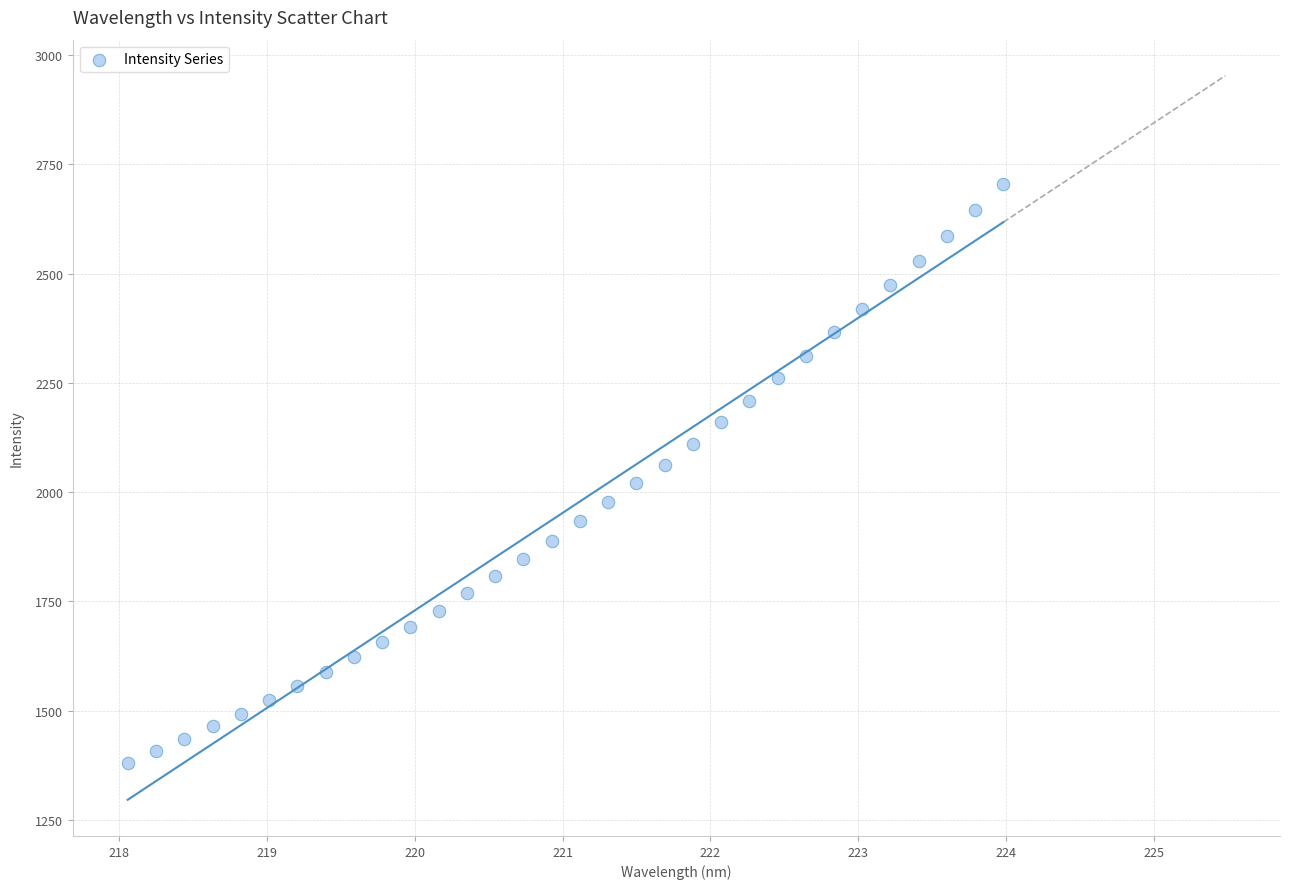

What is the range of X values (max minus min)?

5.9